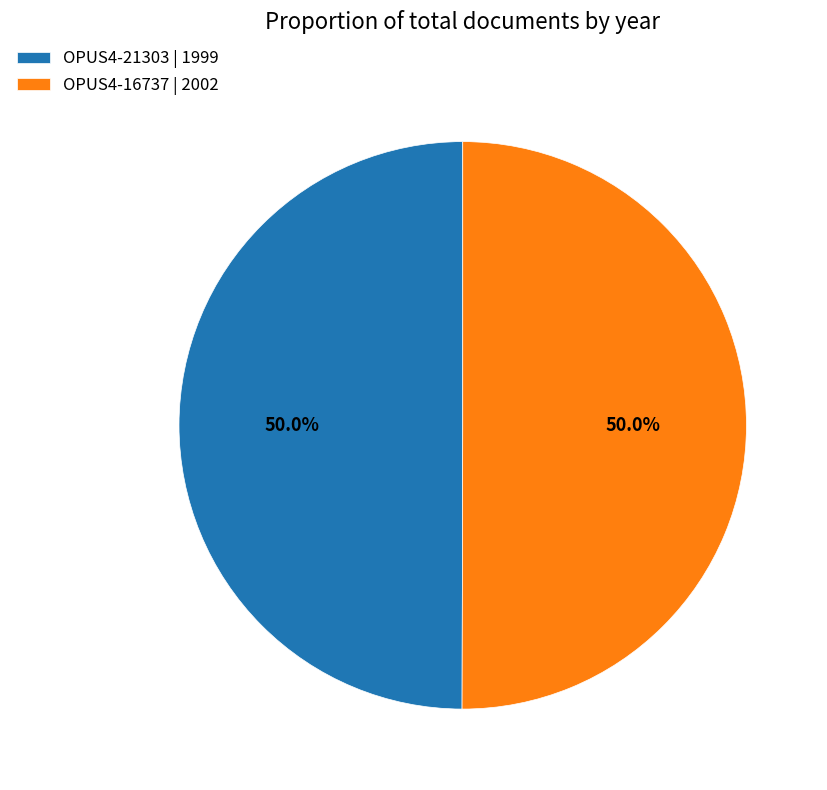

Do OPUS4-21303 | 1999 and OPUS4-16737 | 2002 together represent more than half of the pie?

Yes